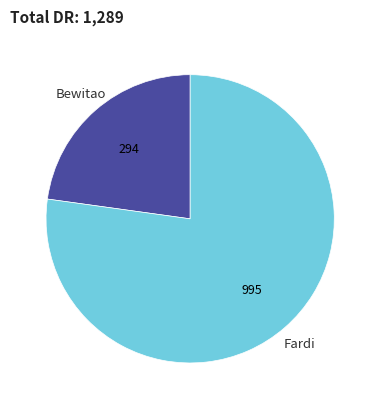

Is there a majority slice in this chart?

Yes